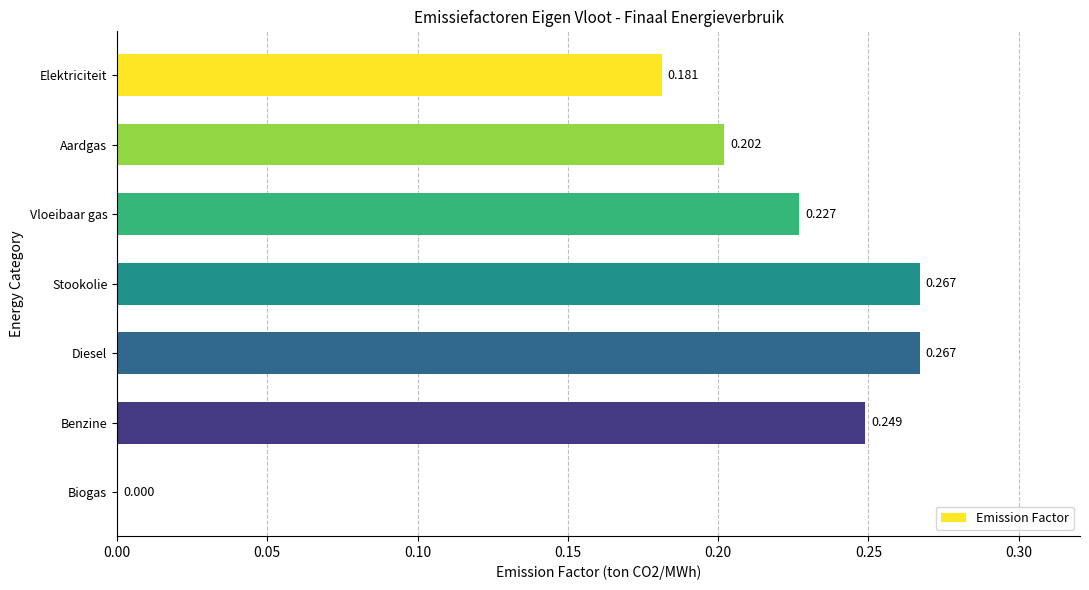

Which has a higher value, Benzine or Diesel?

Diesel